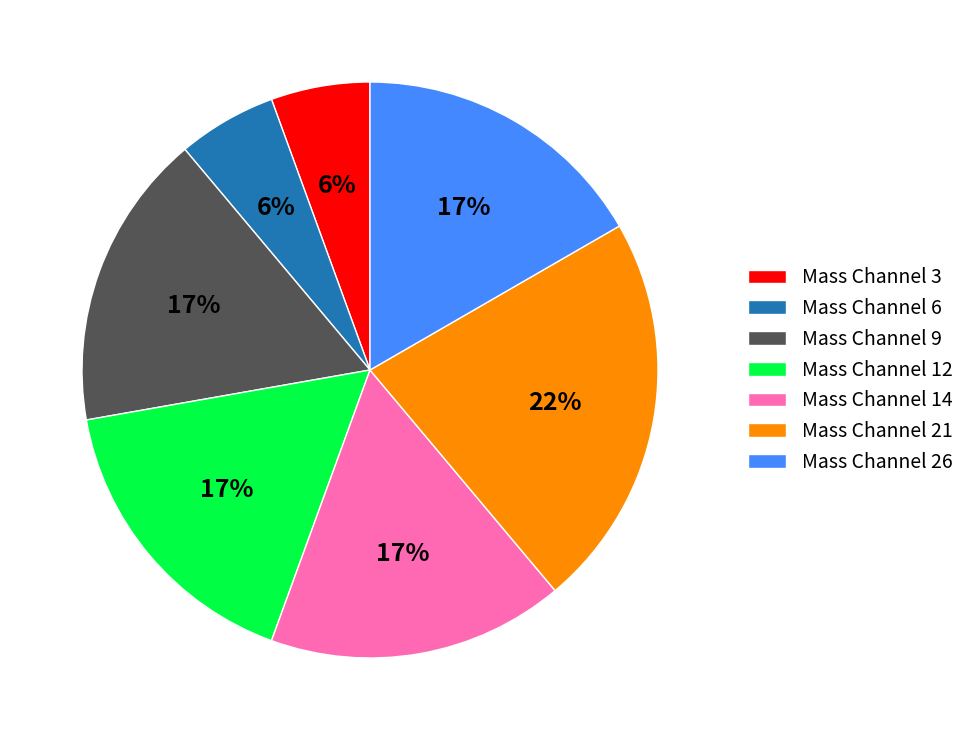

To the nearest percent, what is the average slice percentage?

14%